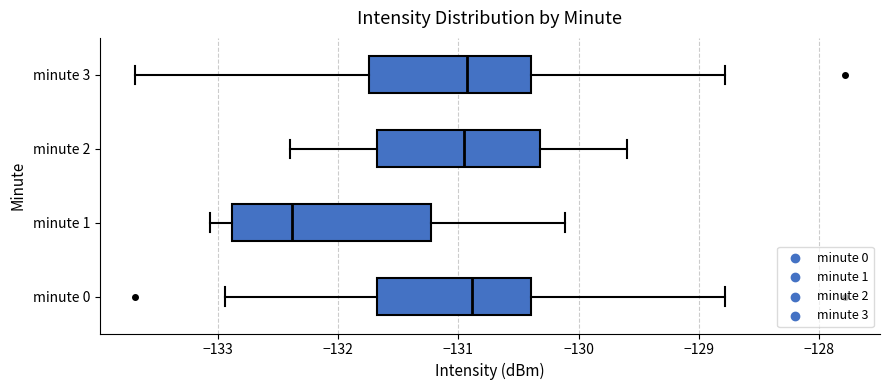

Where is the right edge of the box for minute 1 on the x-axis? The values are not printed on the chart, so give them approximately, as read against the axis.

-131.2